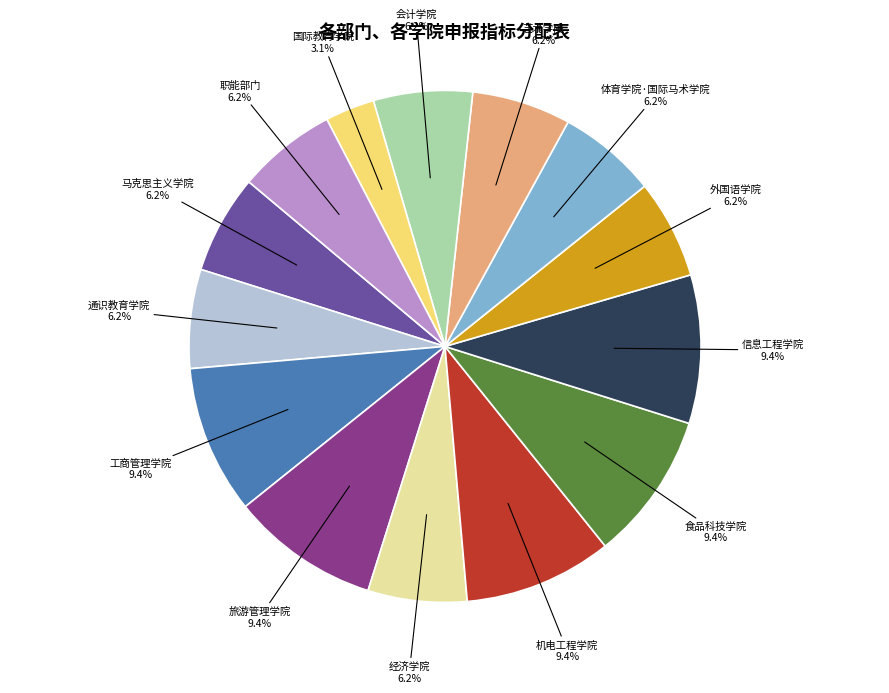

What percentage do 旅游管理学院 and 职能部门 together represent?

15.6%